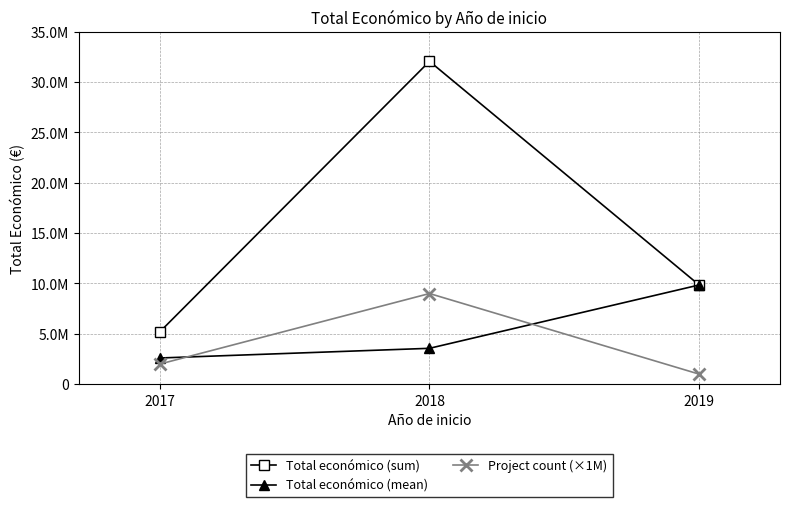

Which category has the highest value in the Total económico (sum) series?

2018